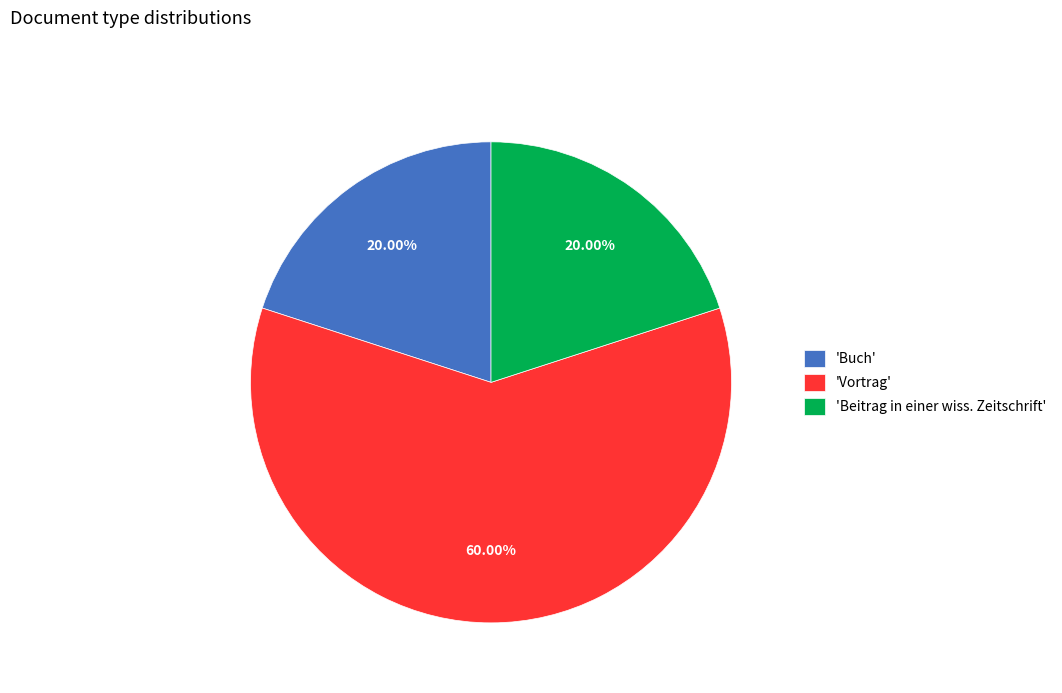

Do 'Buch' and 'Vortrag' together represent more than half of the pie?

Yes